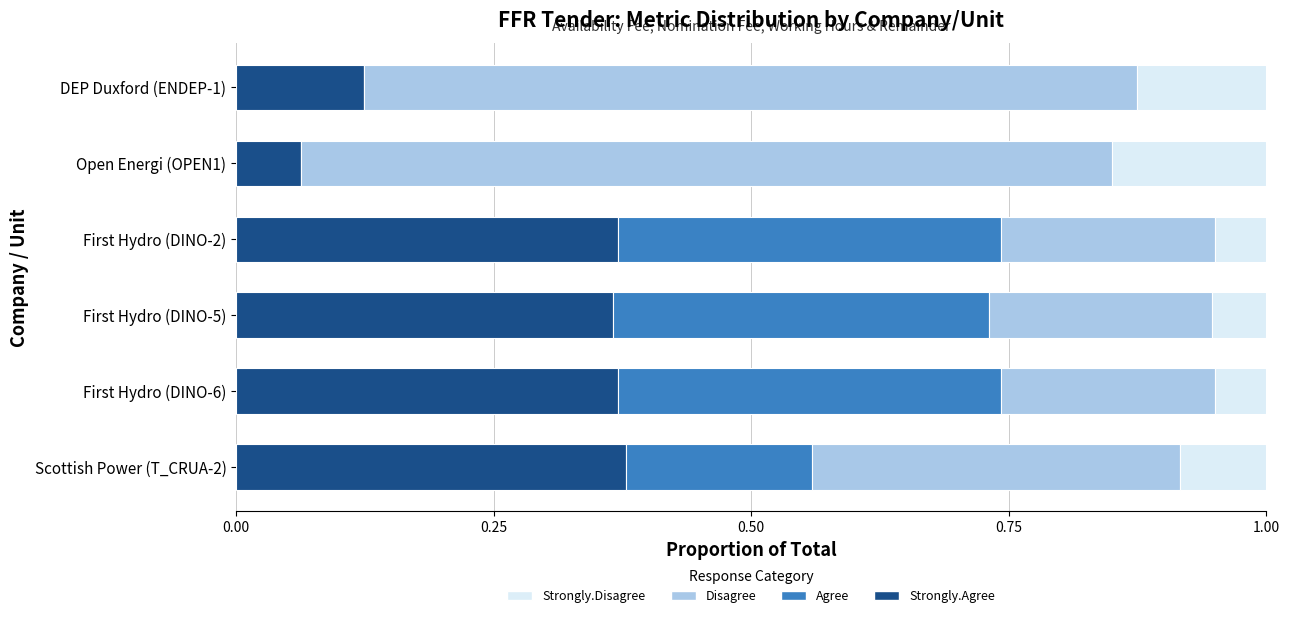

What is the total value across all series at First Hydro (DINO-5)?

1.0